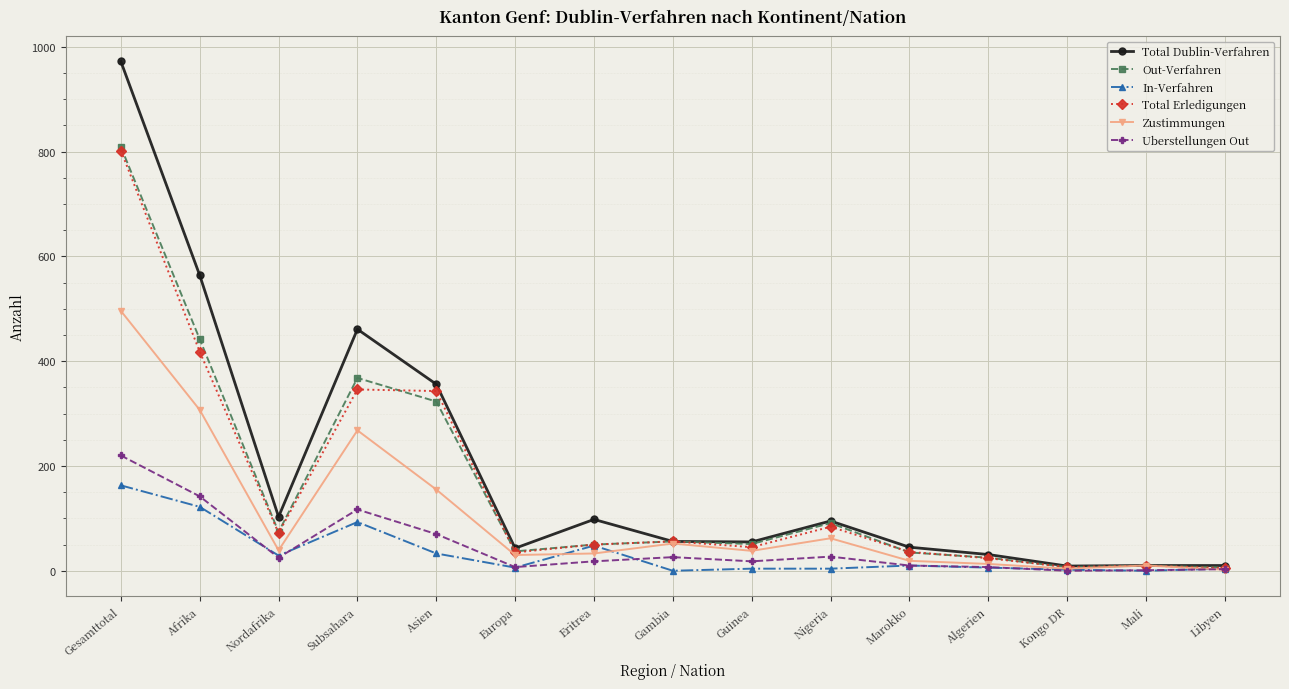

What is the difference between the Uberstellungen Out values at Algerien and Eritrea?

11